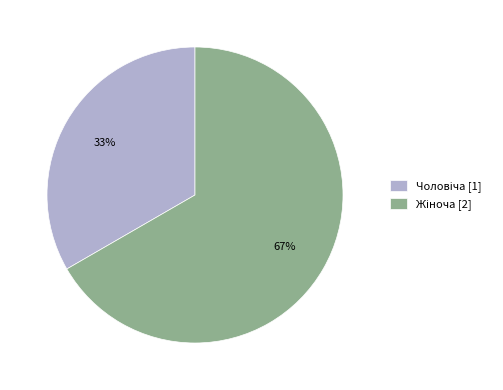

To the nearest percent, what is the average slice percentage?

50%